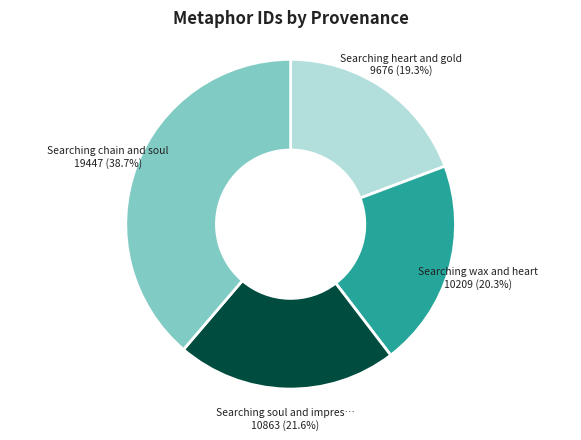

Does any single category account for the majority?

No